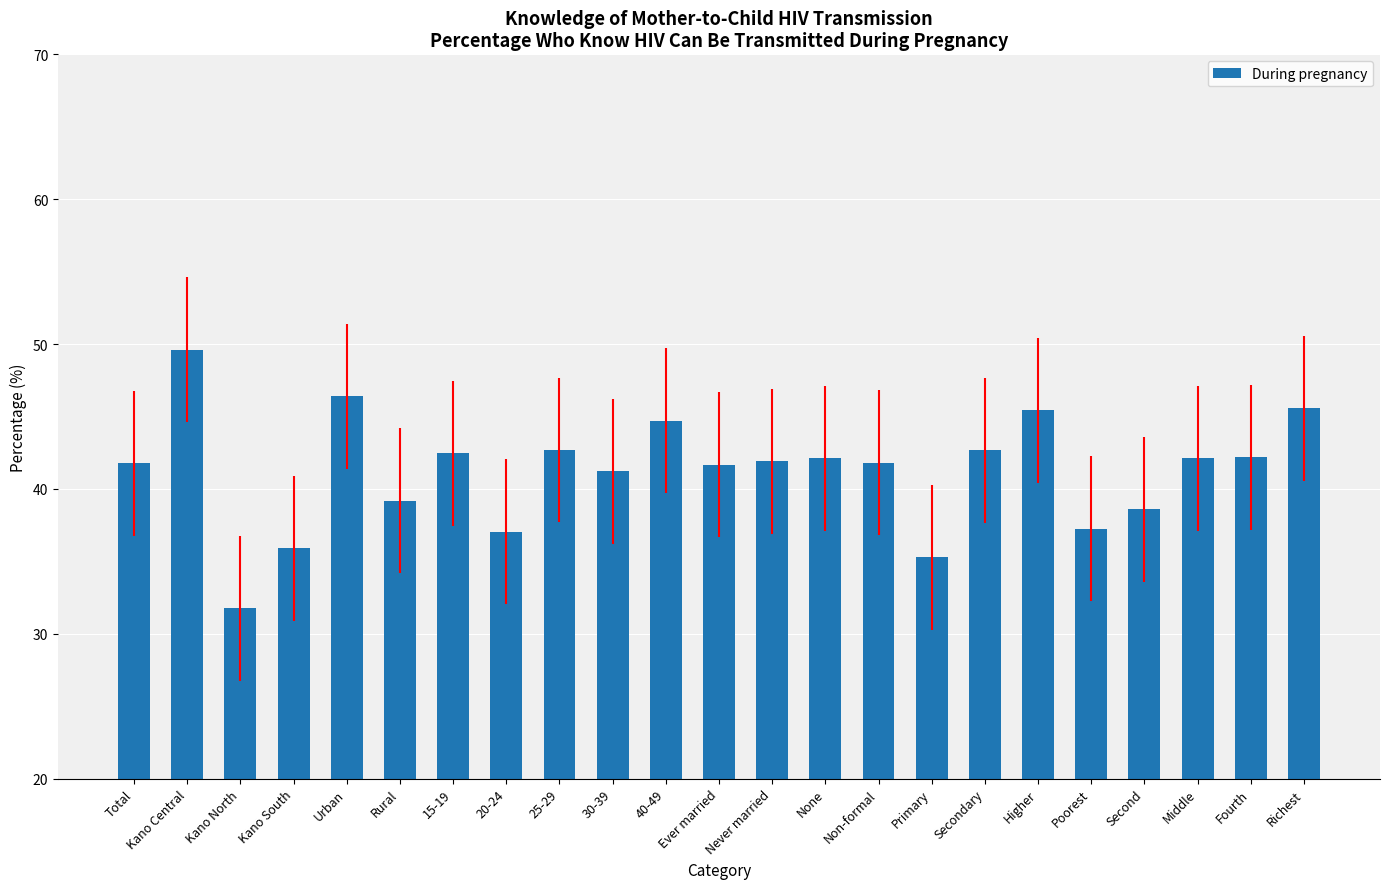

Which label corresponds to the largest value in the chart?

Kano Central